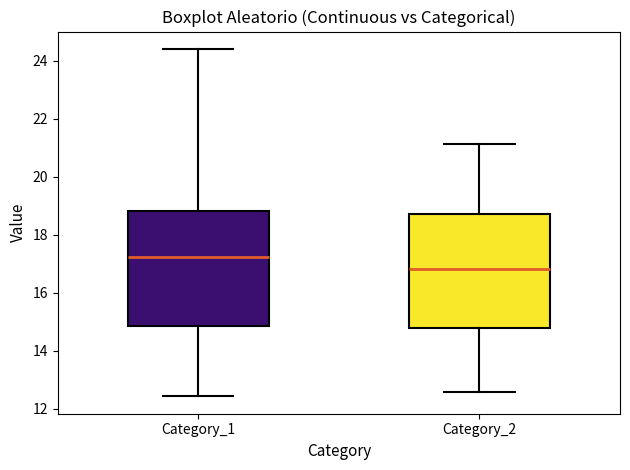

Which box has the lowest median line?

Category_2